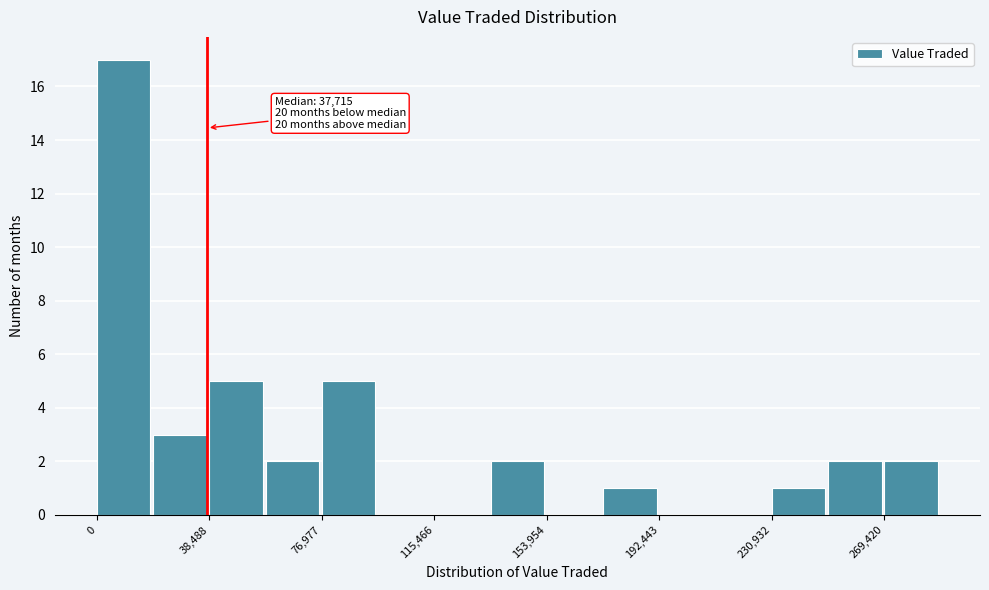

Around what value on the x-axis is the tallest bar? Give the approximate position of its centre, as read against the axis.

10000